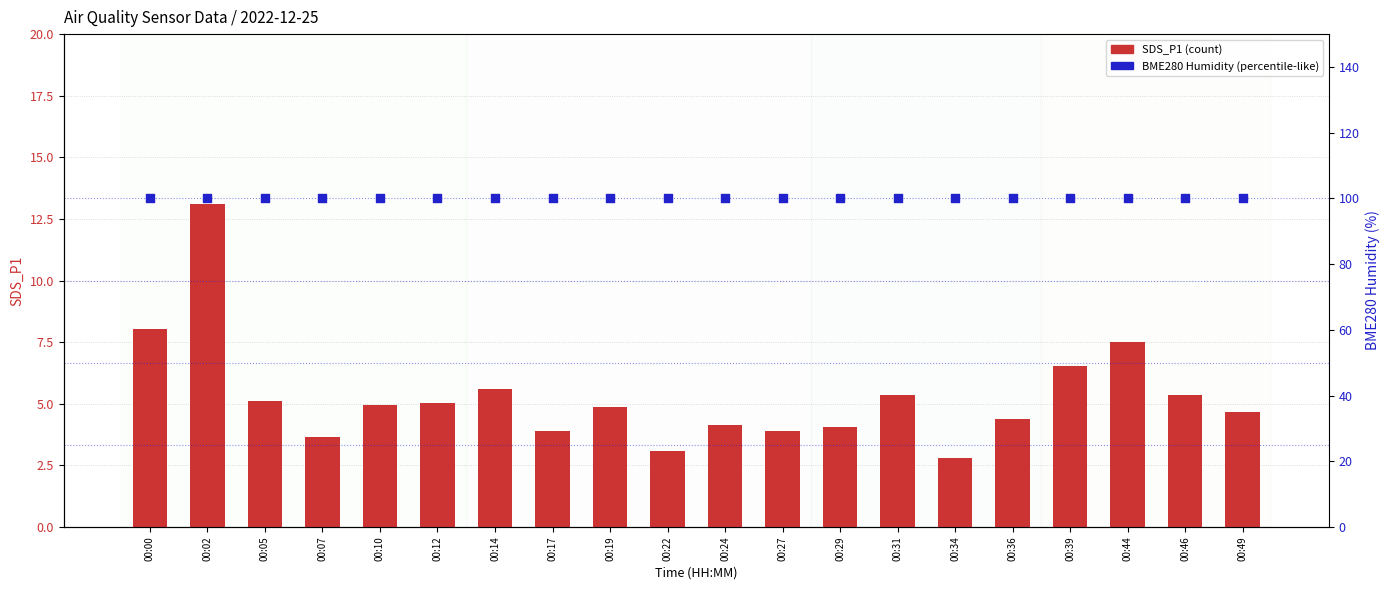

What are all the series names shown in the legend?

SDS_P1 (count), BME280 Humidity (%)